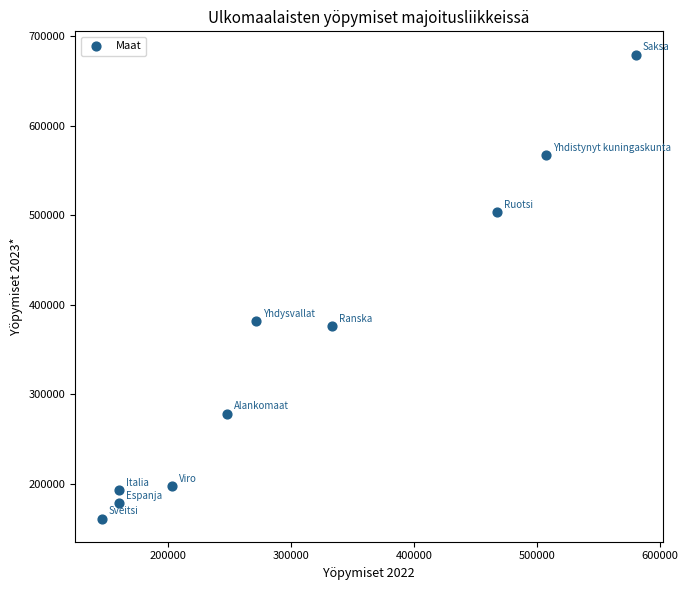

What Y value in the scatter plot is closest to 420408?

382010